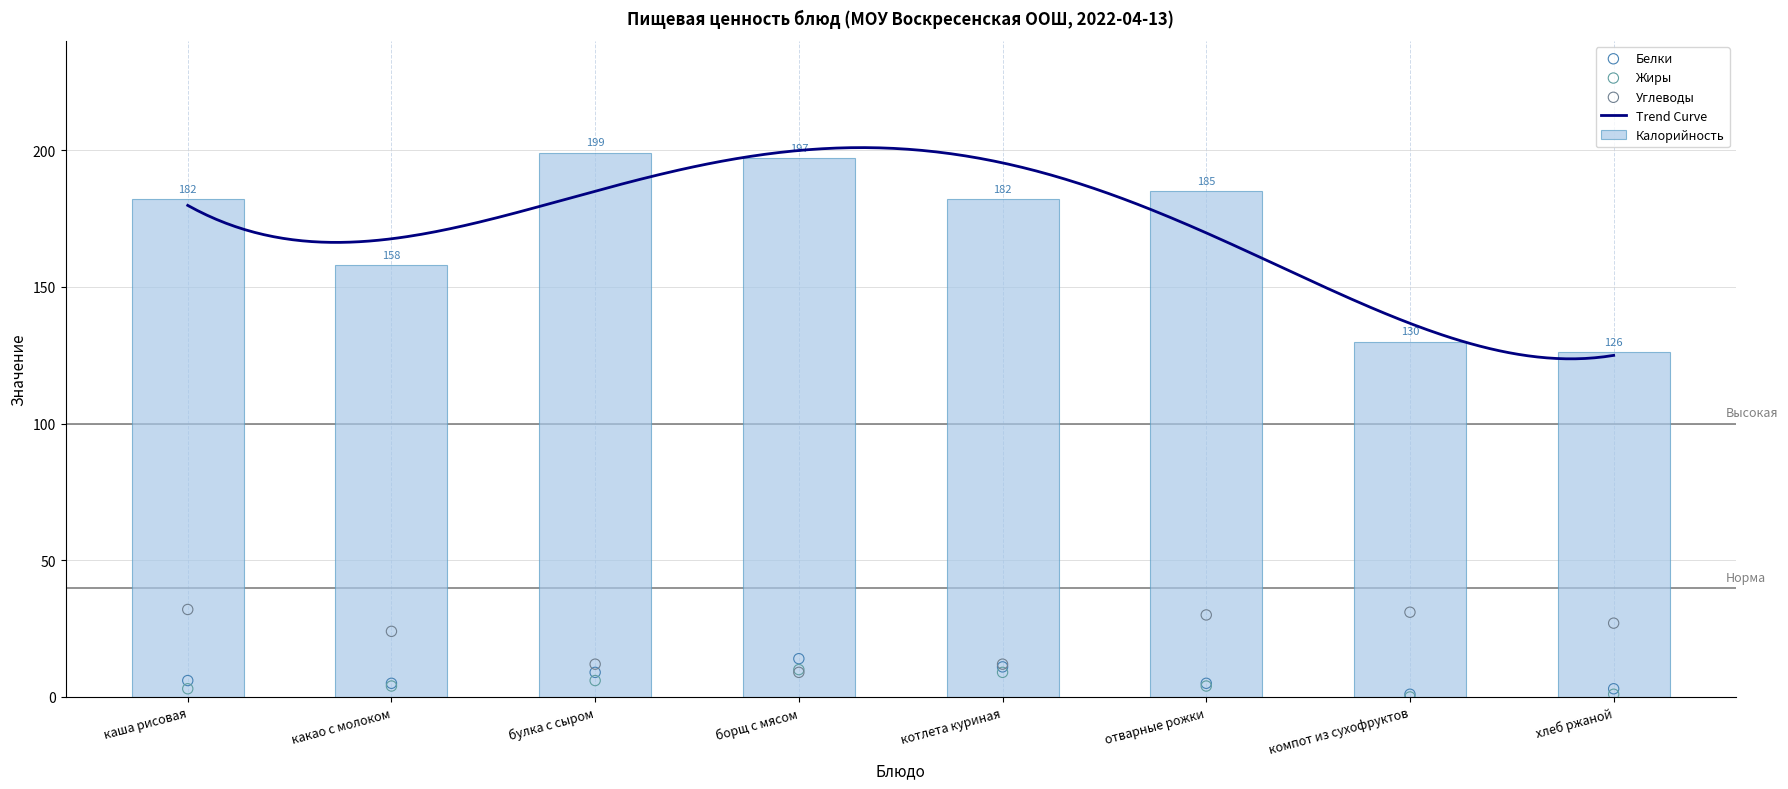

Which series contains the highest Y value?

Калорийность